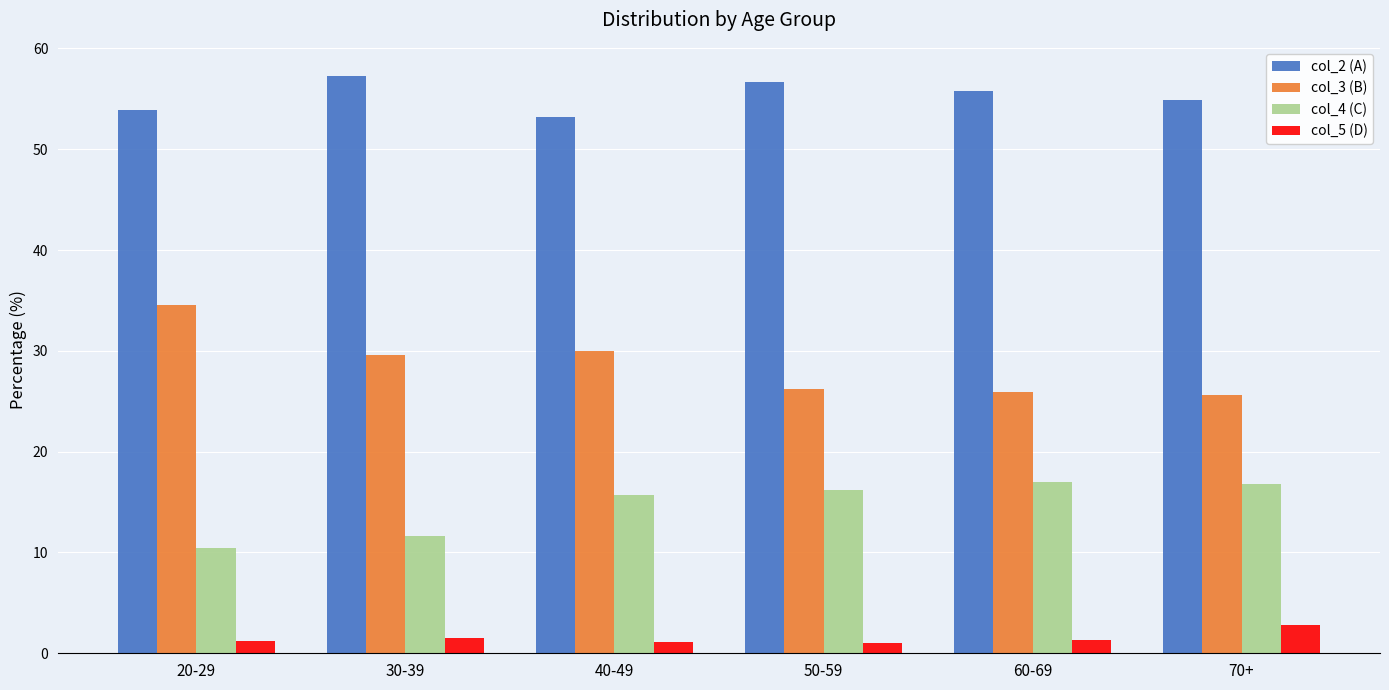

At which label does col_2 (A) reach its minimum?

40-49